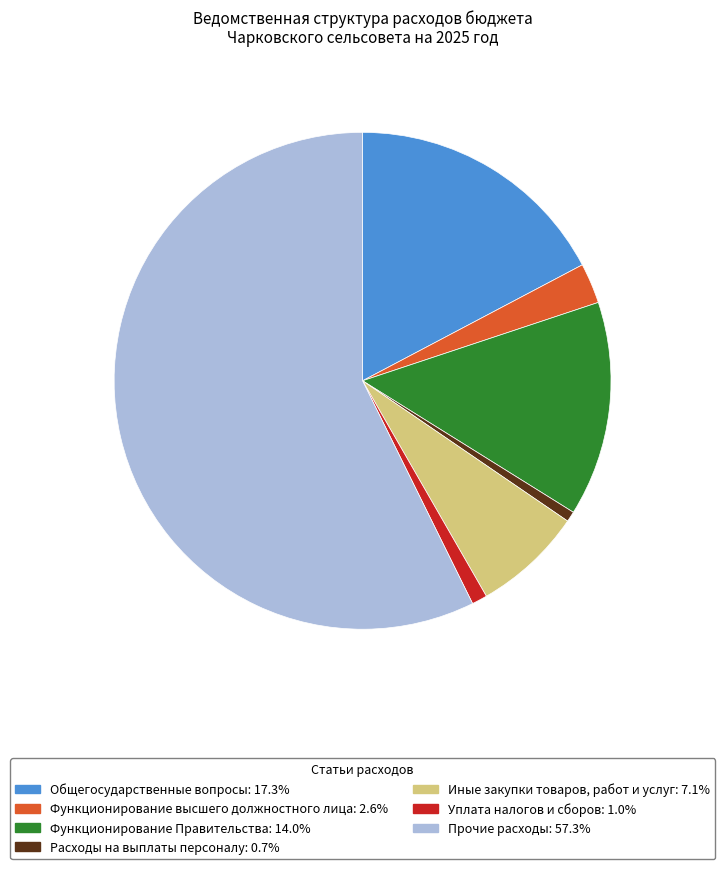

How many slices are in this pie chart?

7